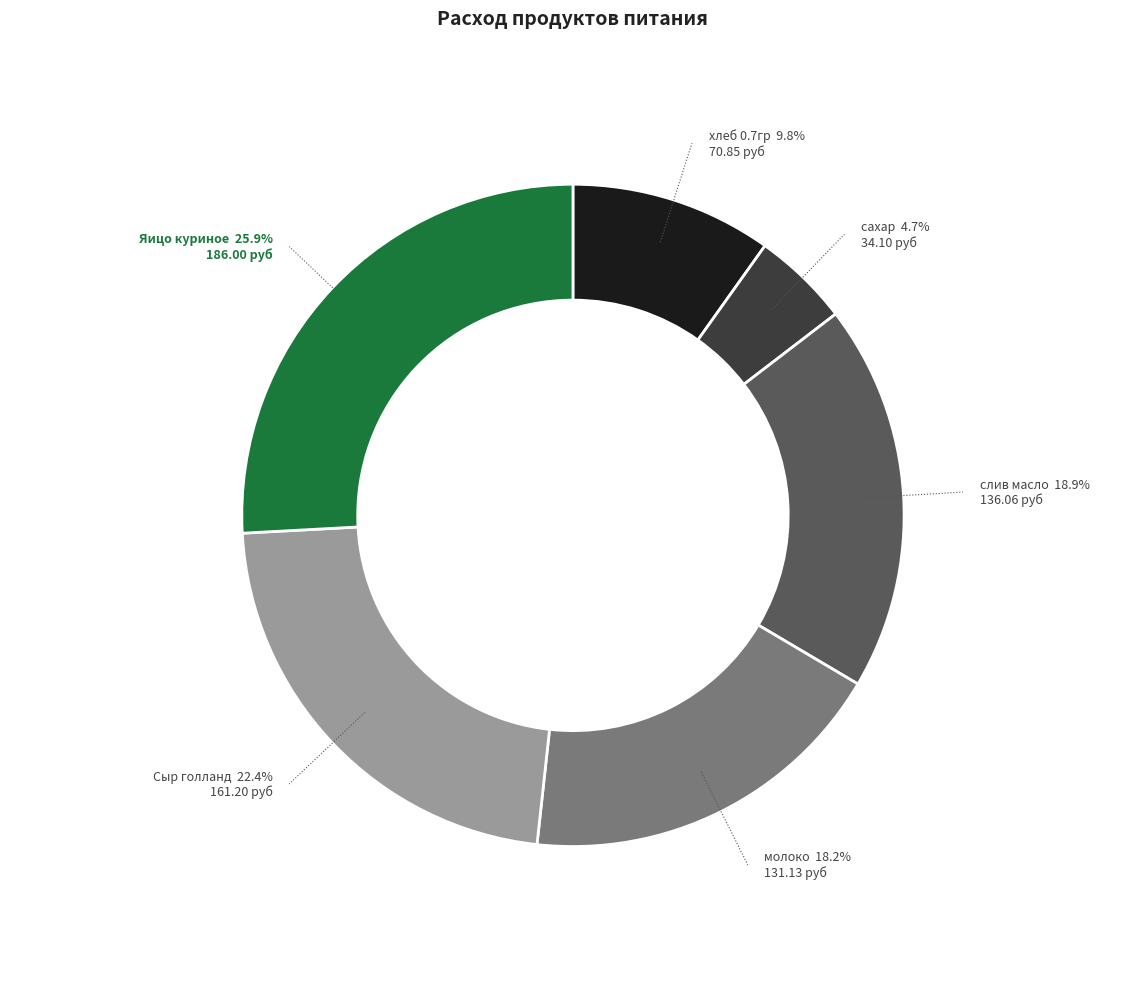

Is there a majority slice in this chart?

No